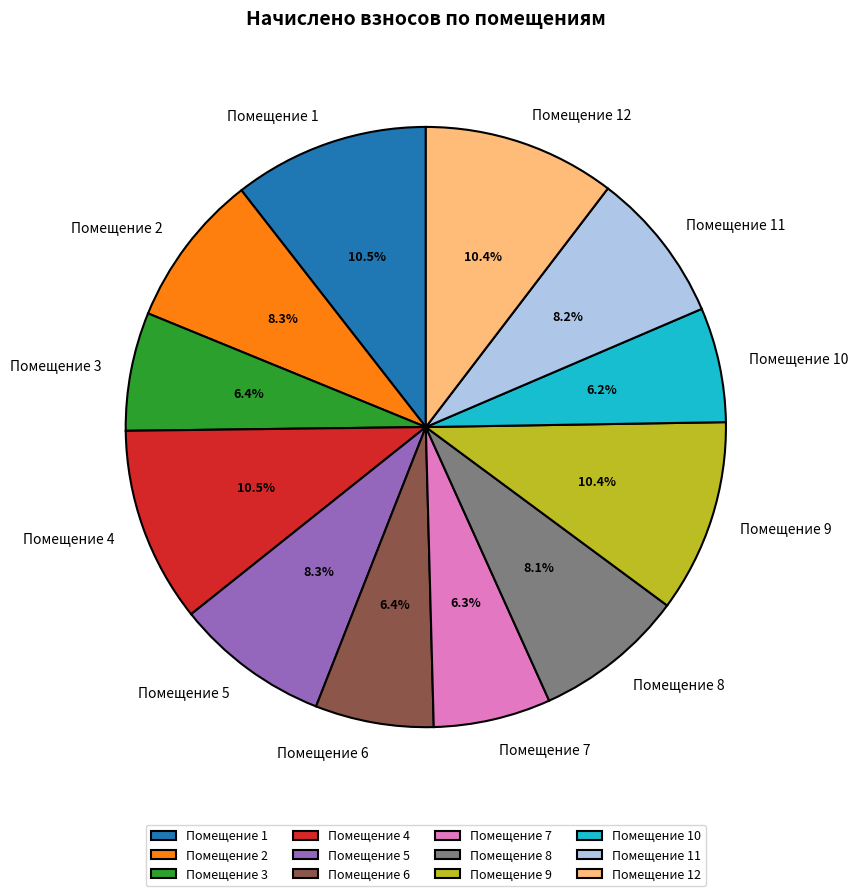

Combined, do Помещение 12 and Помещение 9 account for over 50%?

No